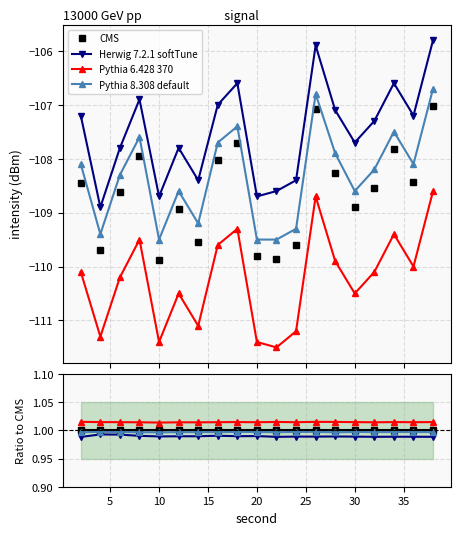

What is the value of the Pythia 8.308 default point at the 7th from the left?

1.0